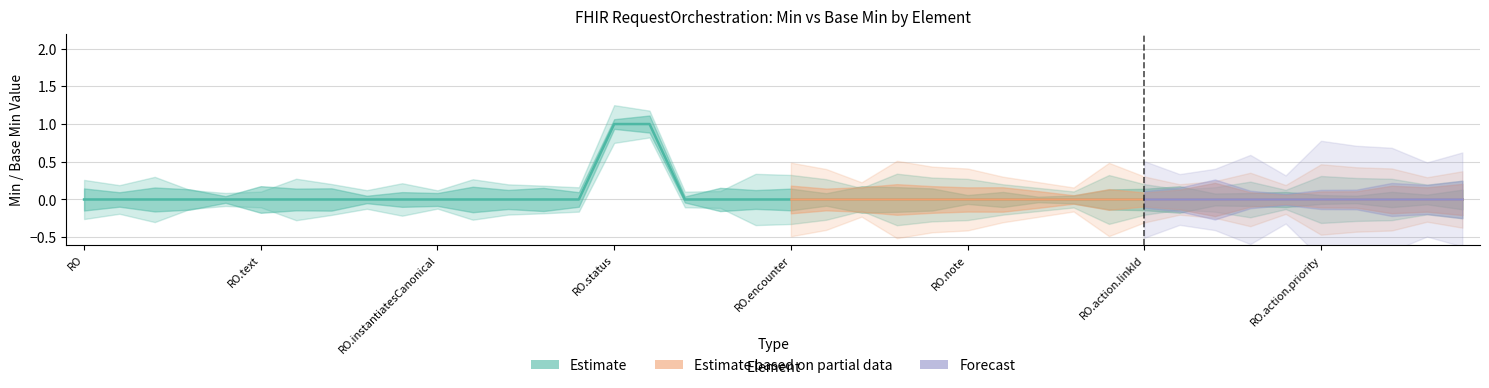

At which category does the chart reach its peak across all series?

RO.status